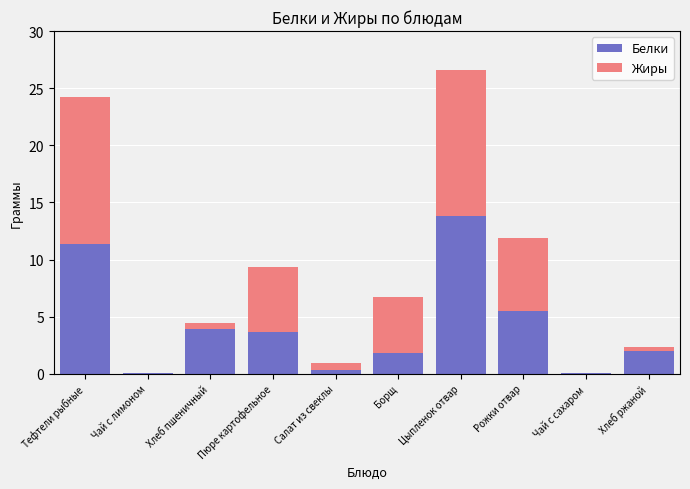

At which label does Белки reach its peak?

Цыпленок отвар